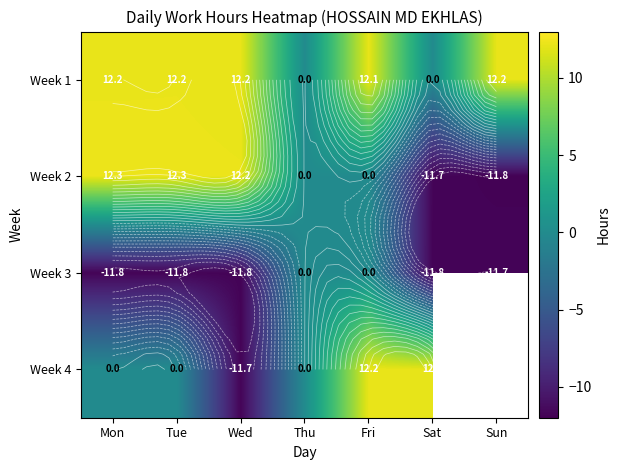

What is the difference between the maximum and minimum values in the Week 2 series?

24.1